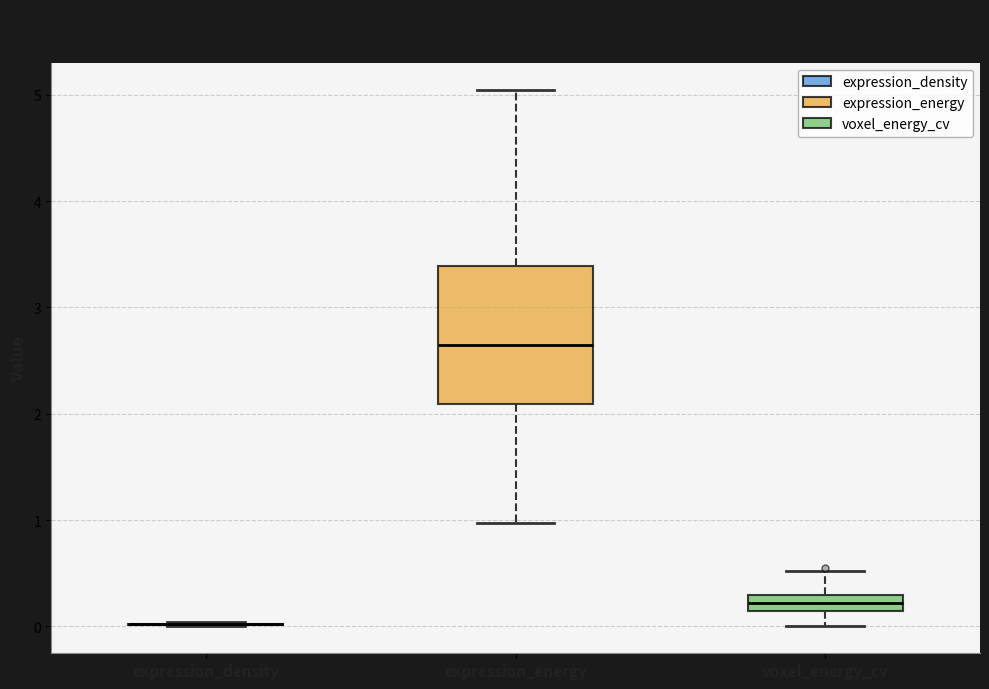

Reading left to right, read every box against the y-axis: the position of its median line, the range the box covers, and the ends of its whiskers. The values are not printed on the chart, so give them approximately, as read against the axis.

expression_density: box collapsed to a line at 0.0, whiskers 0.0 to 0.0
expression_energy: median 2.7, box 2.1 to 3.4, whiskers 1.0 to 5.1
voxel_energy_cv: median 0.2, box 0.1 to 0.3, whiskers 0.0 to 0.5